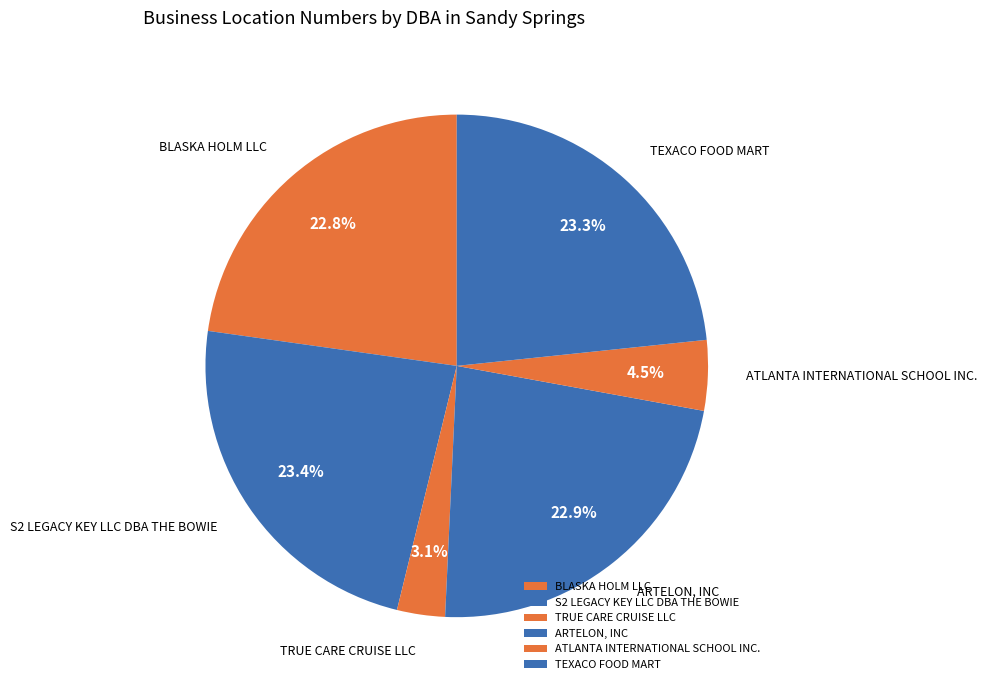

Approximately how many times larger is the value at TEXACO FOOD MART compared to ATLANTA INTERNATIONAL SCHOOL INC.?

5.2